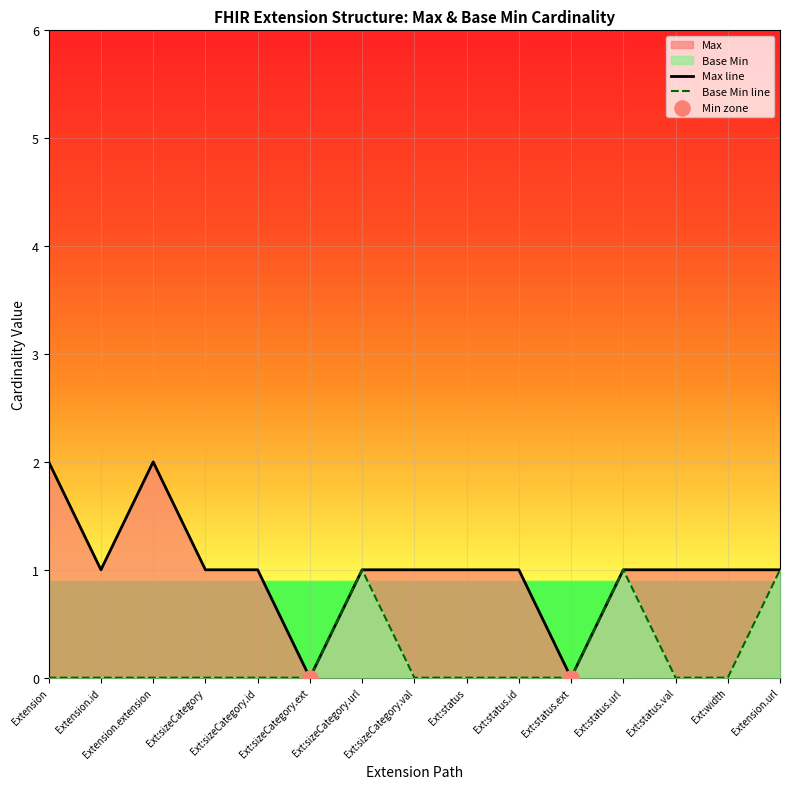

Which series has the largest total across all categories?

Max